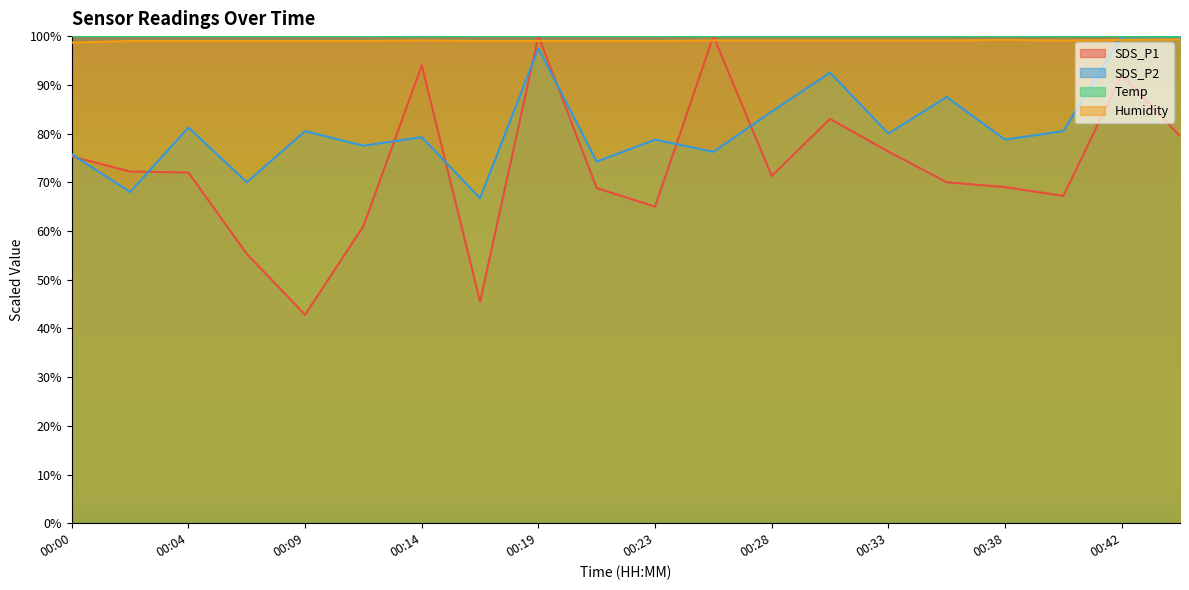

What is the total value across all series at 00:23?

342.8